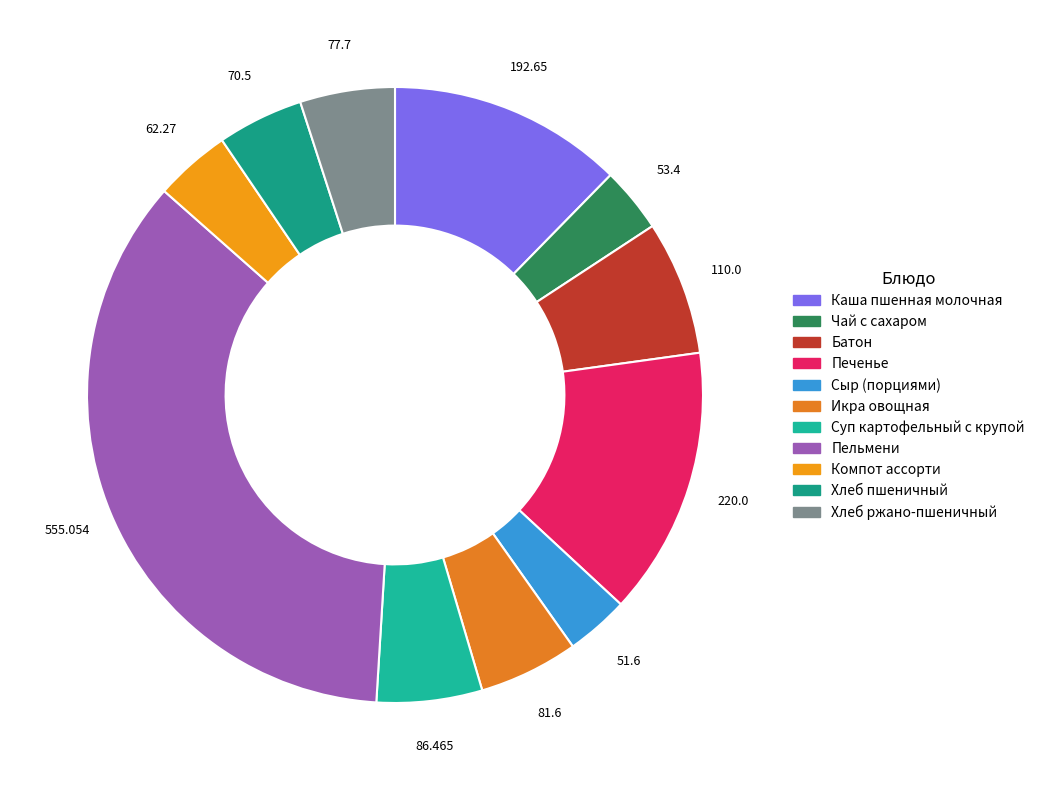

The Пельмени slice represents 29% of the pie. True or false?

False